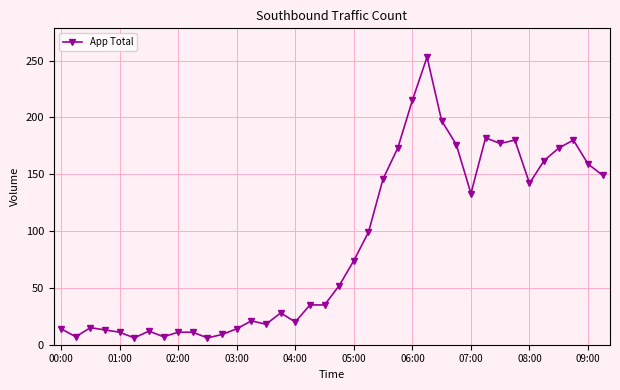

Does the chart have visible grid lines?

Yes